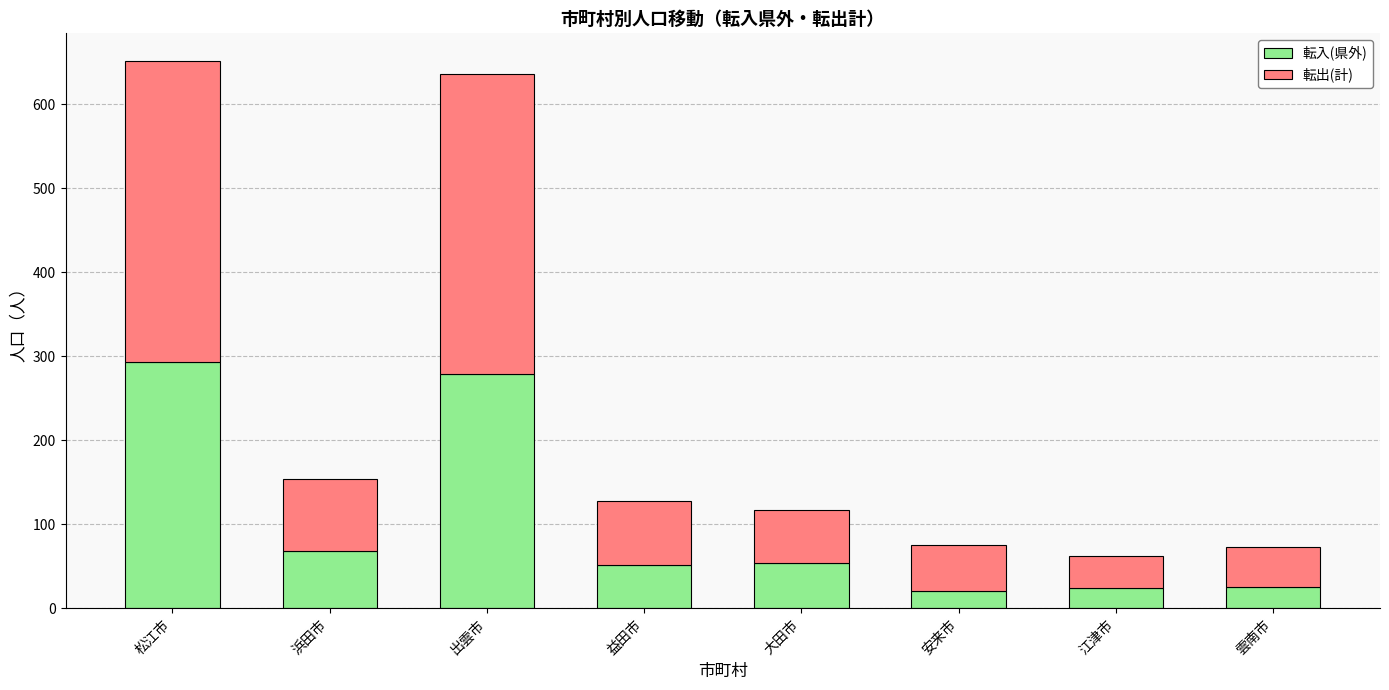

What is the difference between the maximum and minimum values in the 転入(県外) series?

272